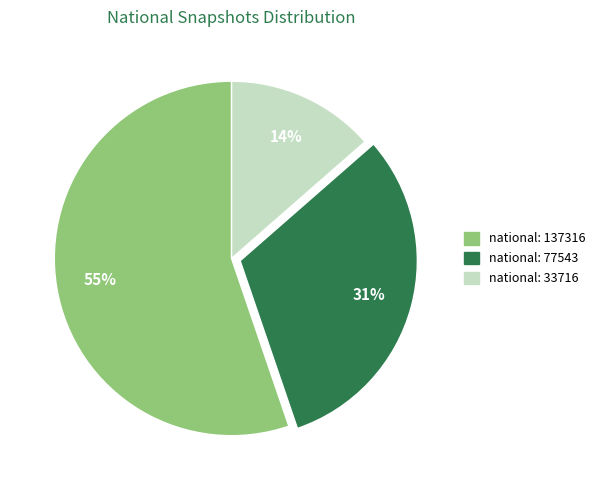

Is there any slice that represents more than half of the pie?

Yes